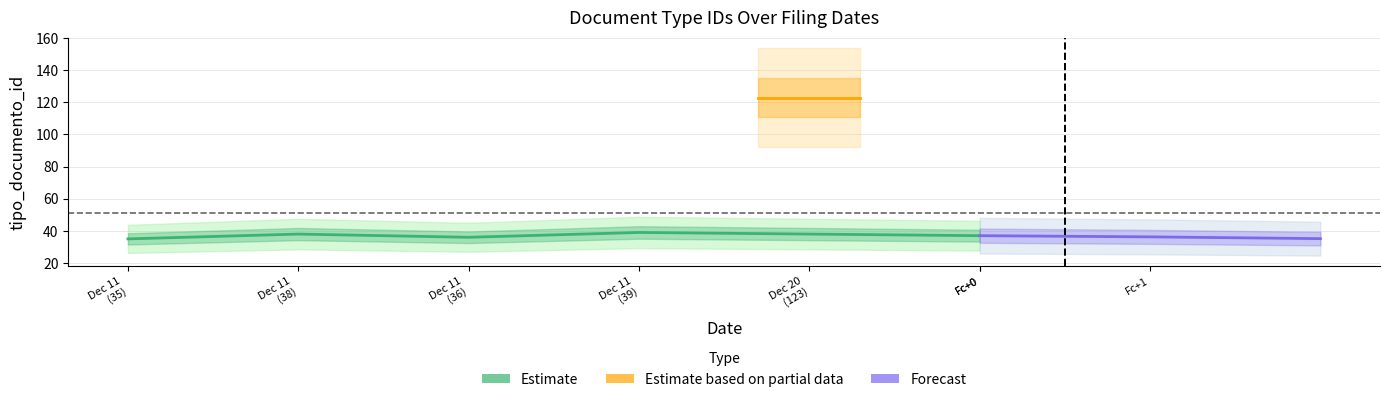

How many points are higher than both their immediate neighbors (excluding endpoints)?

2